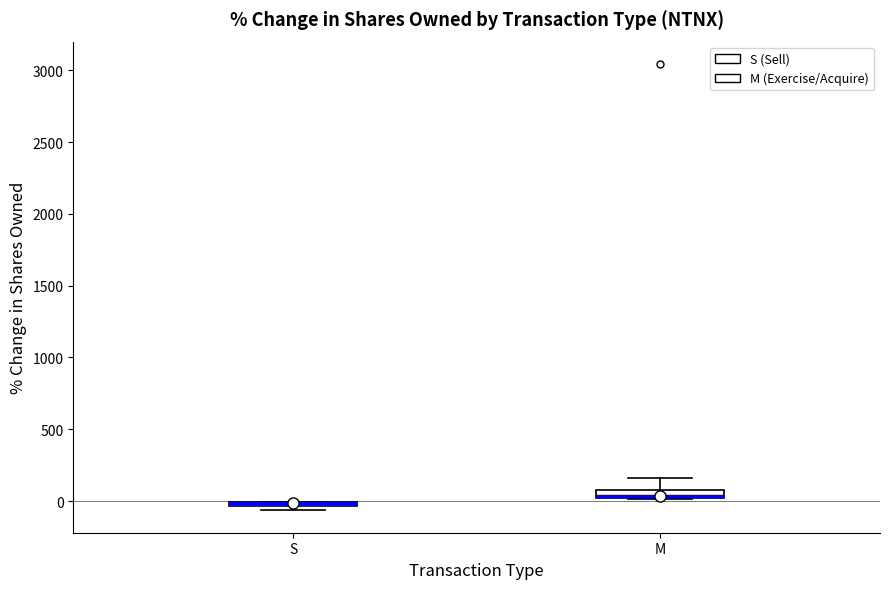

Where is the upper edge of the box for S on the y-axis? The values are not printed on the chart, so give them approximately, as read against the axis.

0